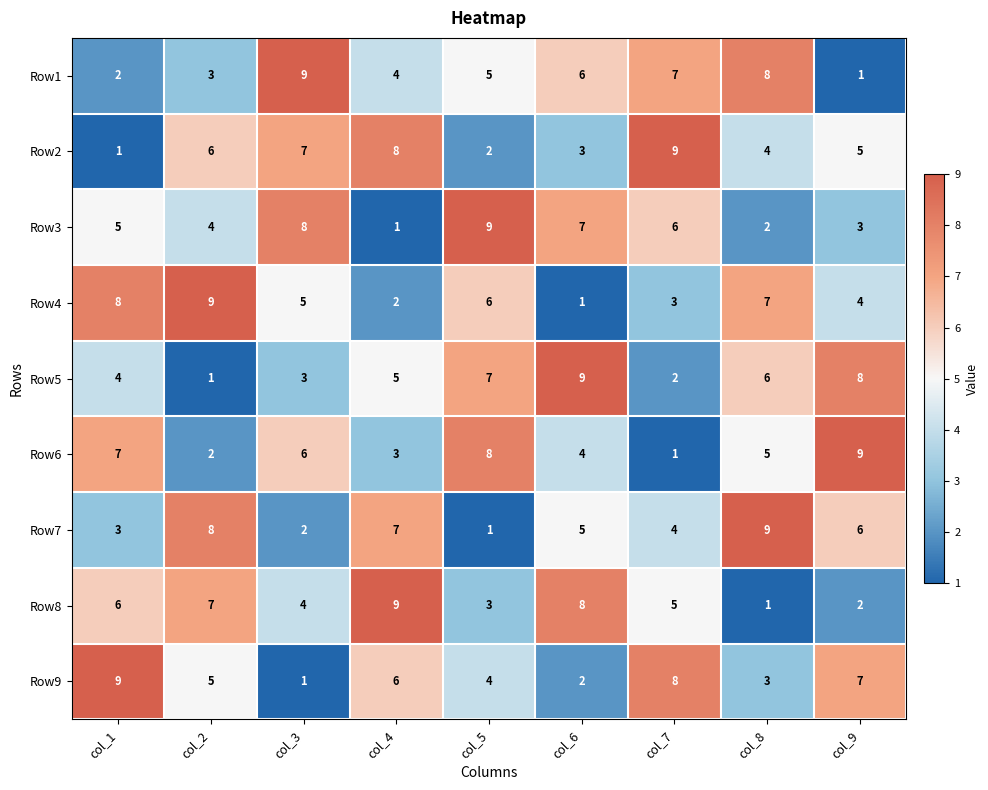

At which label does Row3 reach its peak?

col_5